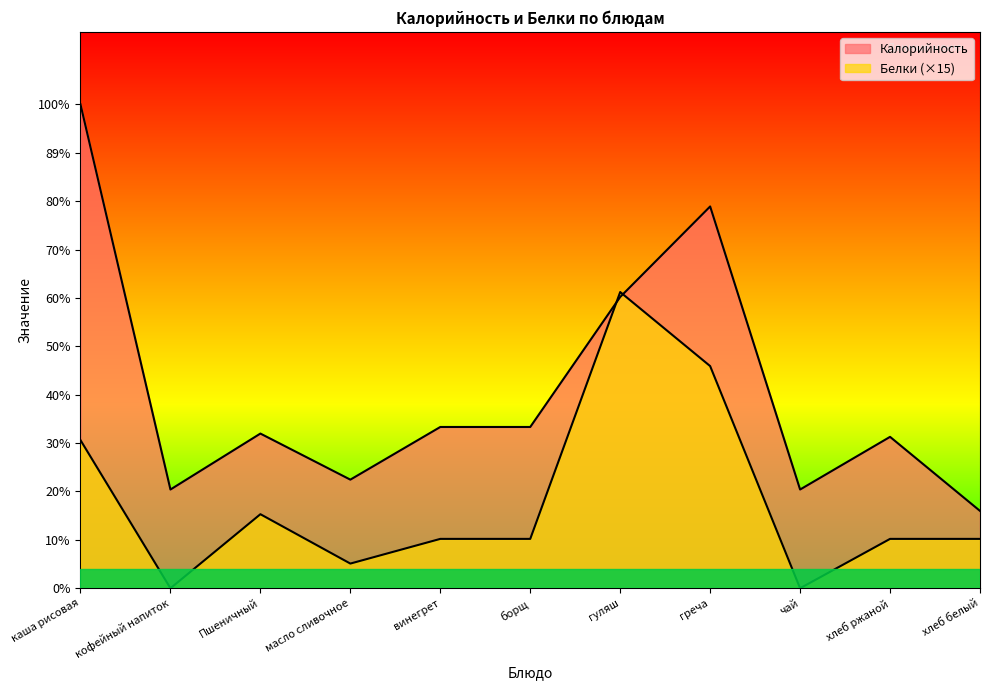

How many data points in Калорийность are less than 94?

5